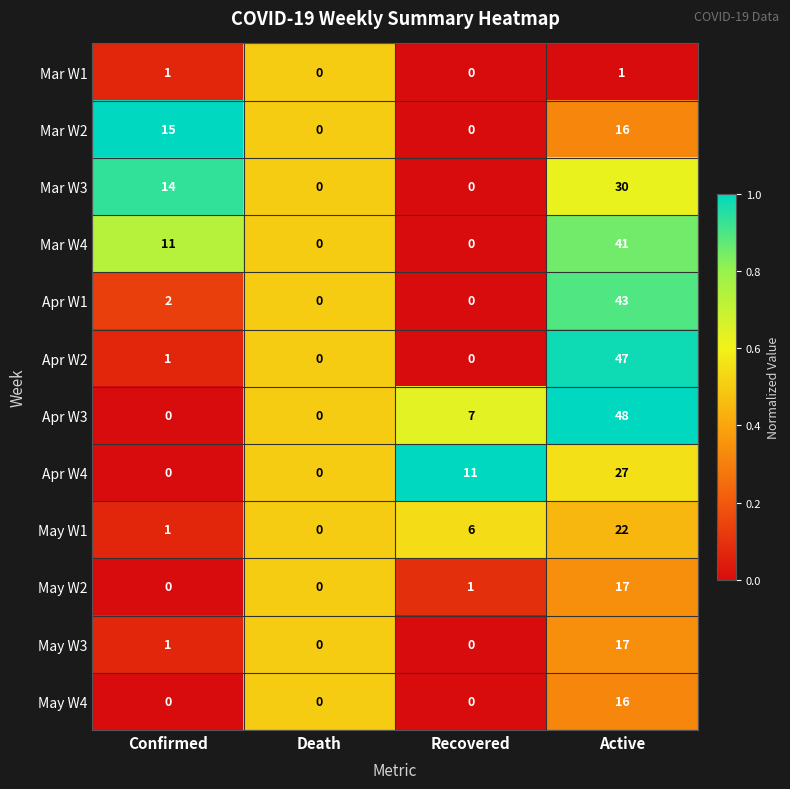

What is the sum of the Apr W1 values at Active and Recovered?

43